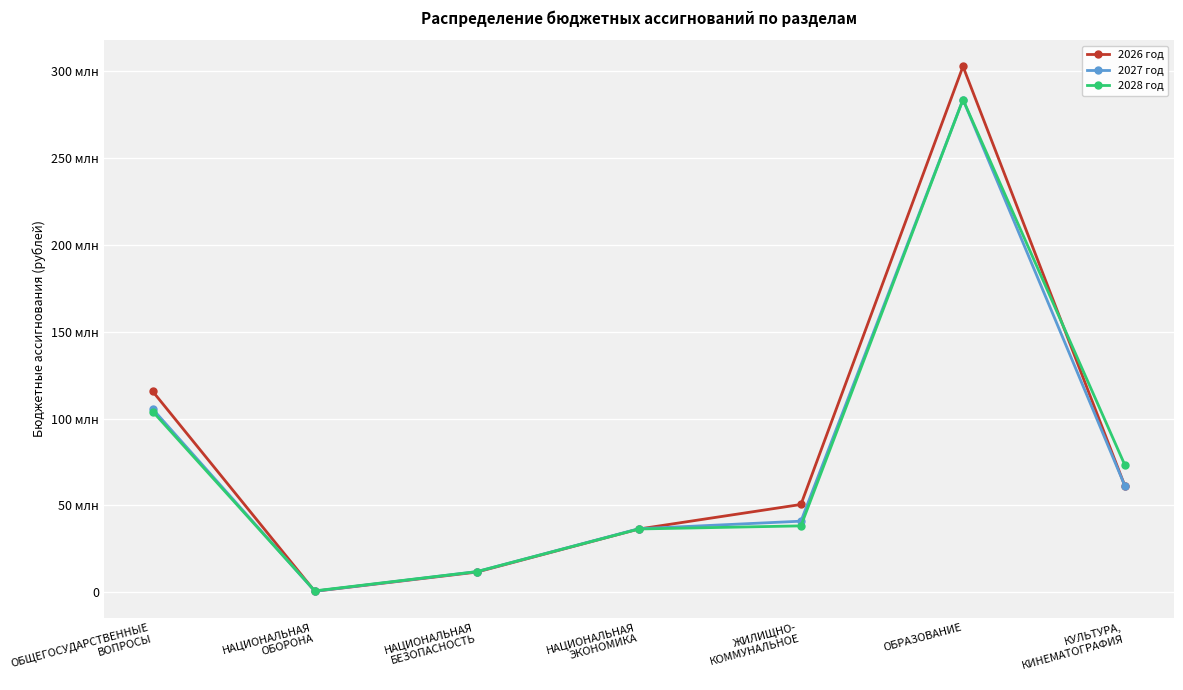

List the labels in order of 2027 год value, smallest first.

НАЦИОНАЛЬНАЯ
ОБОРОНА, НАЦИОНАЛЬНАЯ
БЕЗОПАСНОСТЬ, НАЦИОНАЛЬНАЯ
ЭКОНОМИКА, ЖИЛИЩНО-
КОММУНАЛЬНОЕ, КУЛЬТУРА,
КИНЕМАТОГРАФИЯ, ОБЩЕГОСУДАРСТВЕННЫЕ
ВОПРОСЫ, ОБРАЗОВАНИЕ